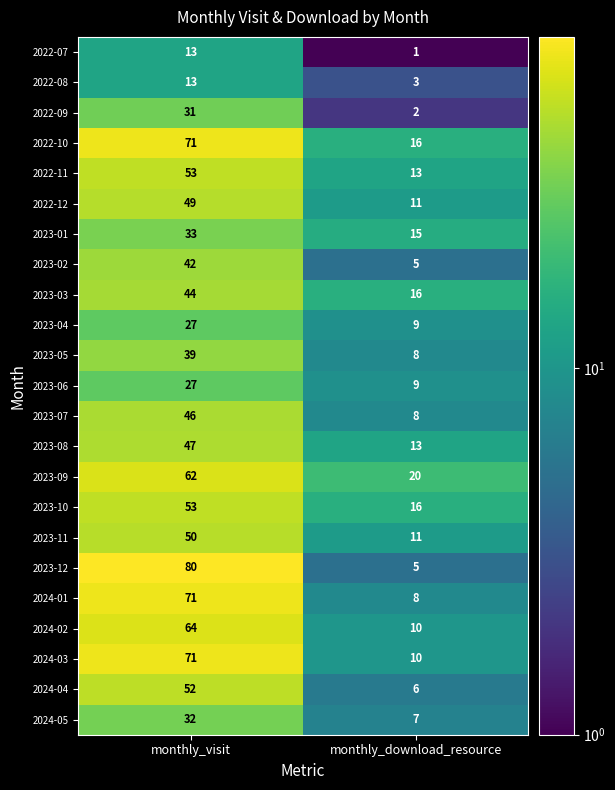

What is the approximate value of 2023-01 at monthly_download_resource, to the nearest 10?

20